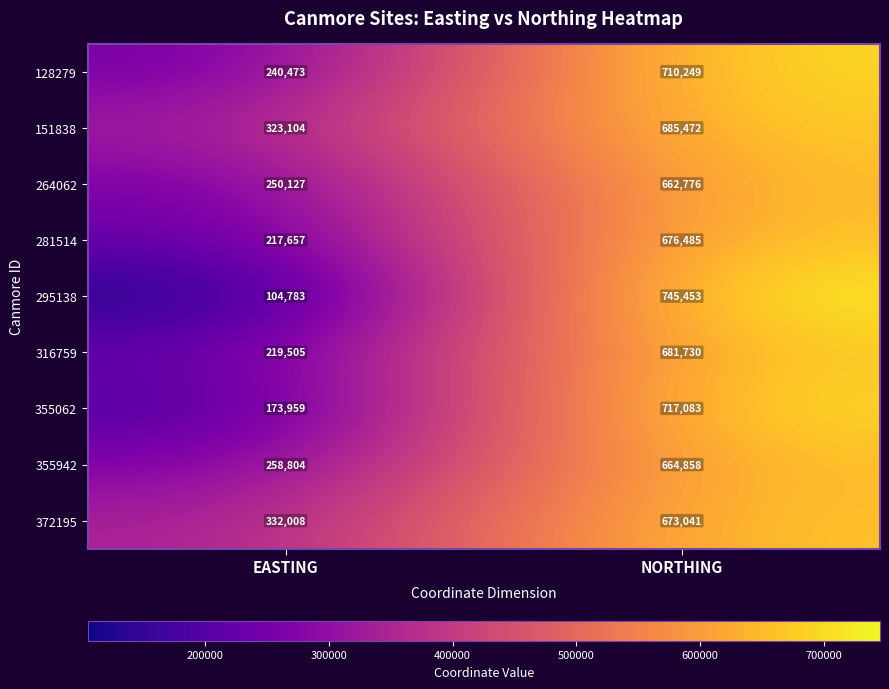

What is the total value across all series at EASTING?

2120420